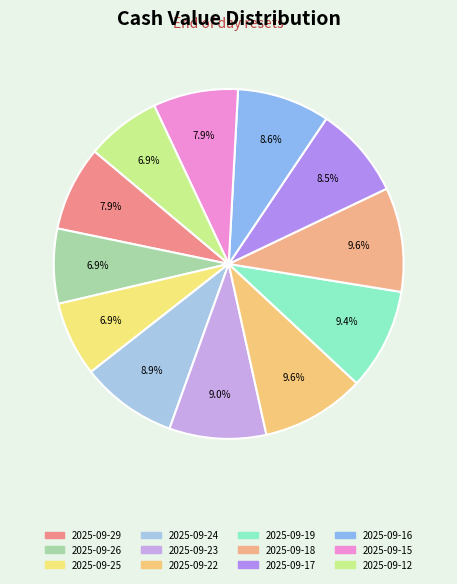

Which has a higher value, 2025-09-29 or 2025-09-23?

2025-09-23